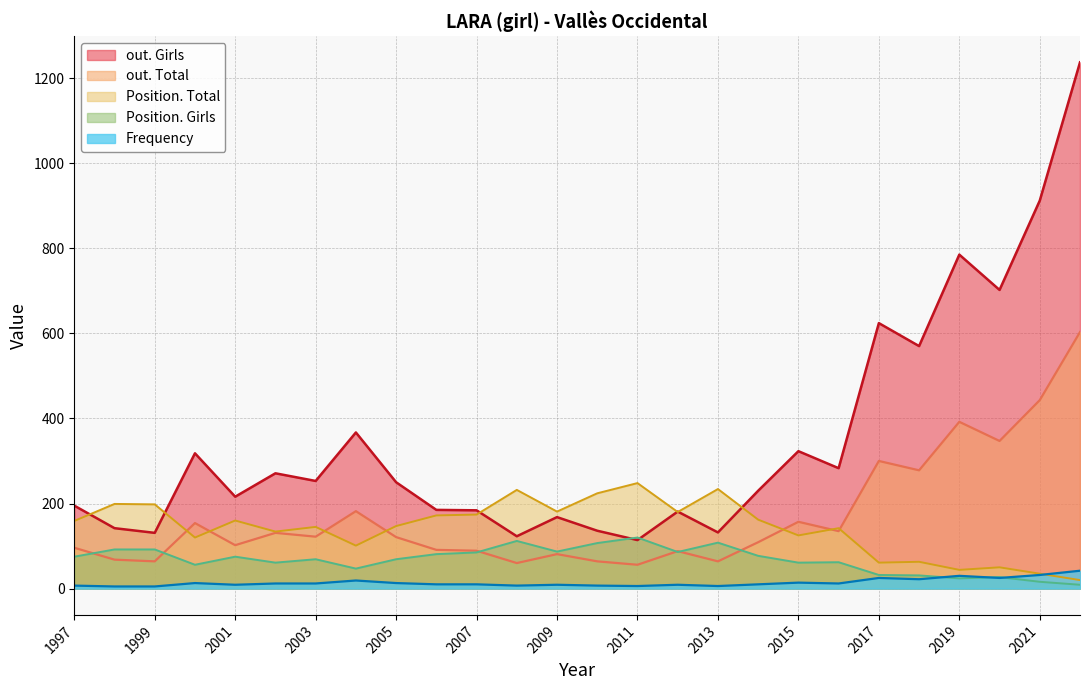

Rank the categories by Frequency value from highest to lowest.

2022, 2021, 2019, 2017, 2020, 2018, 2004, 2015, 2000, 2005, 2002, 2003, 2016, 2006, 2007, 2014, 2001, 2009, 2012, 1997, 2008, 2010, 2011, 2013, 1998, 1999